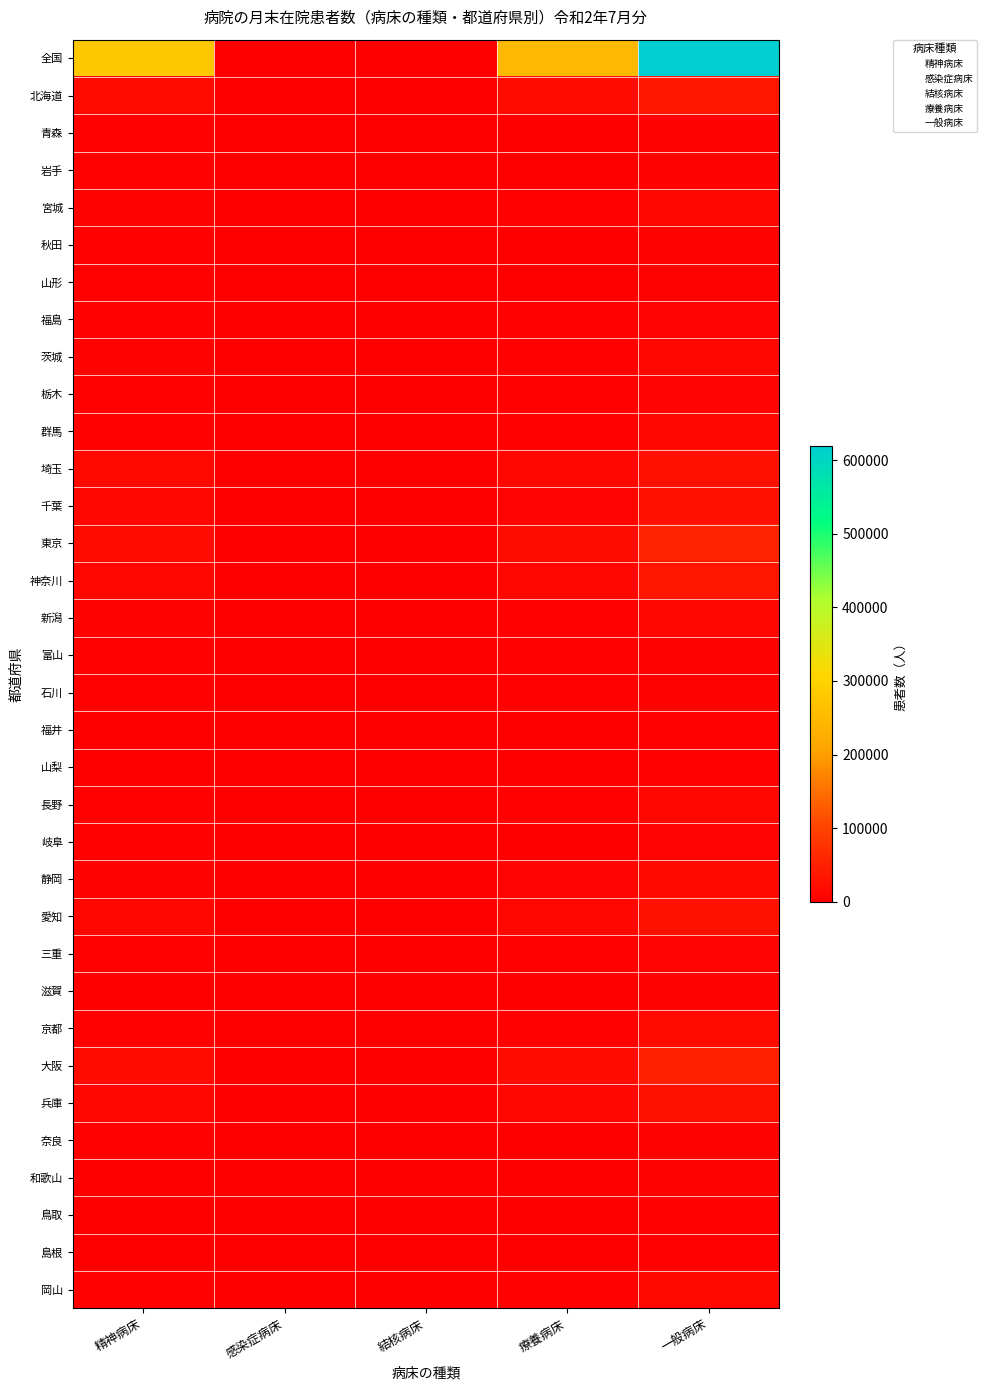

What is the total value across all series at 一般病床?

1101717